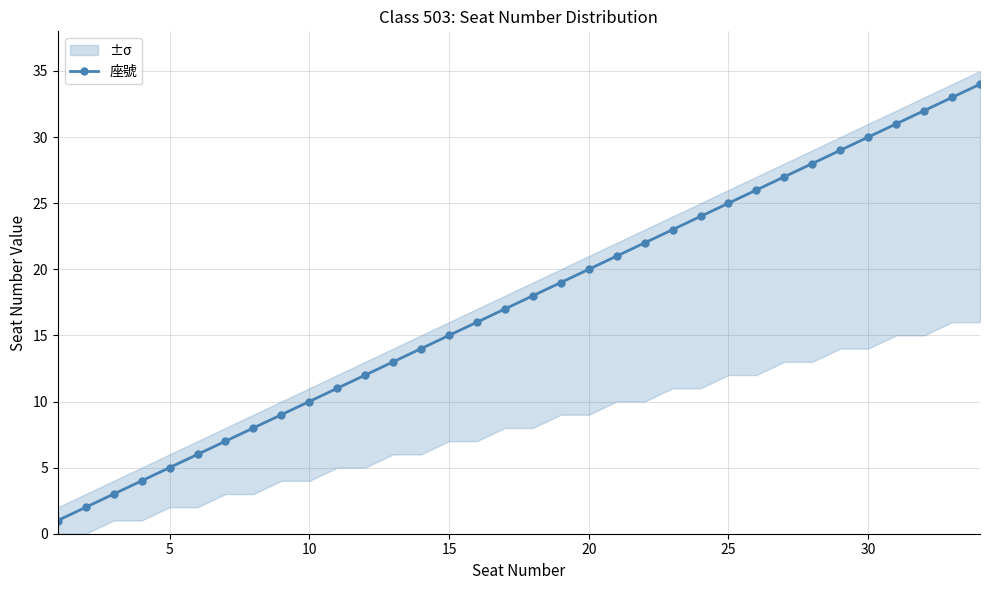

True or false: the data has more than 0 interior local peaks.

False